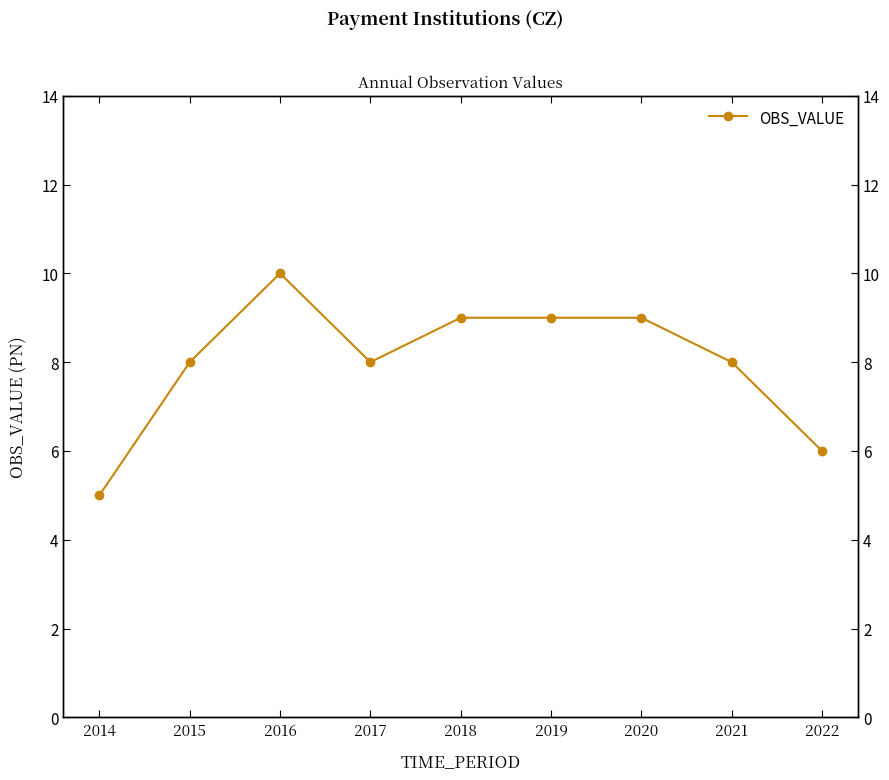

What is the value of the 7th point from the left?

9